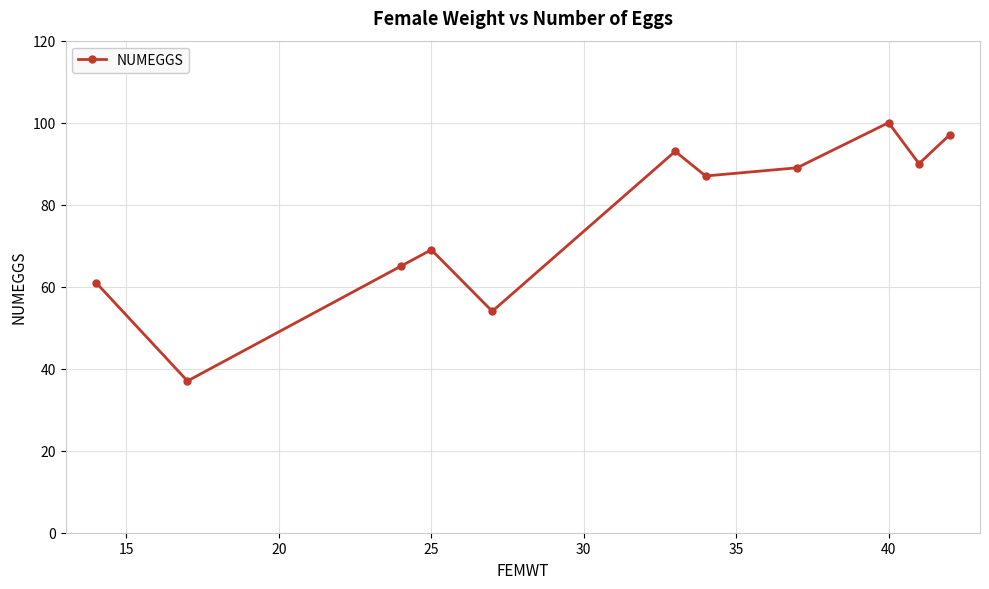

How many lines are shown in the chart?

1